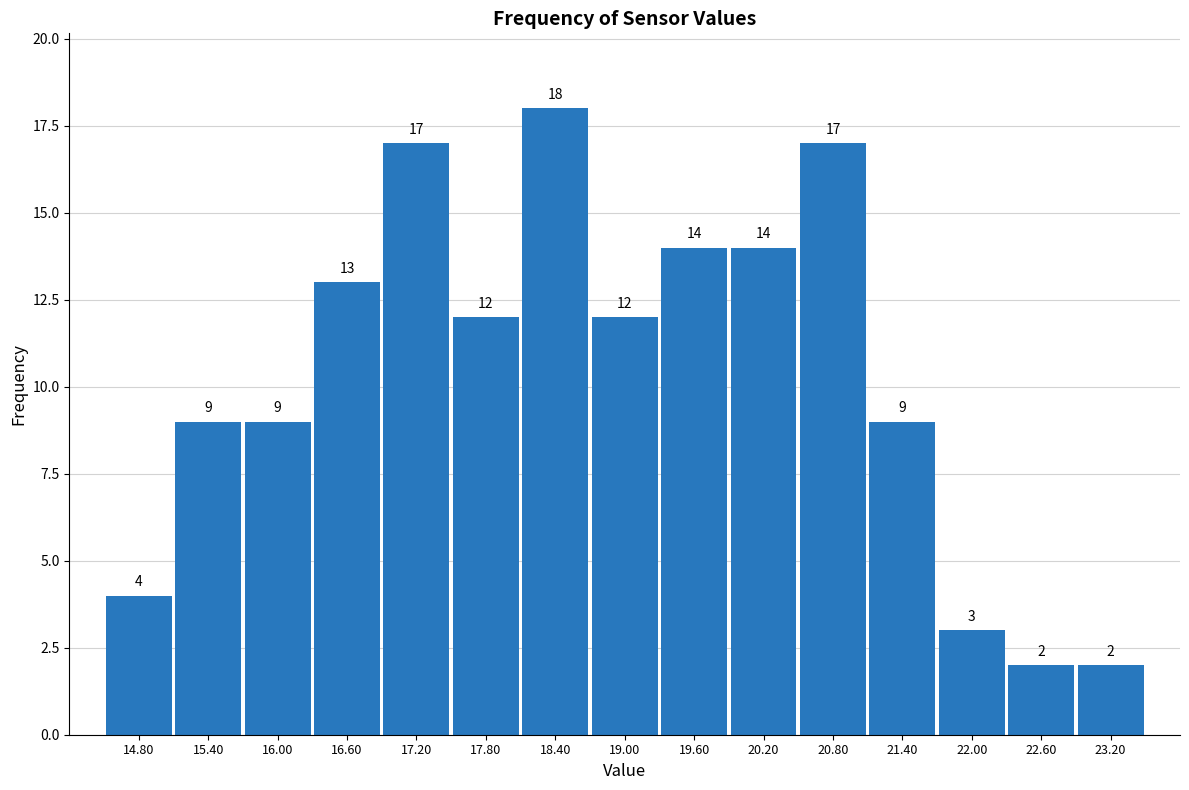

Reading left to right, list every bar in this chart as the range it spans on the x-axis followed by its height.

14.5 to 15.1: 4
15.1 to 15.7: 9
15.7 to 16.3: 9
16.3 to 16.9: 13
16.9 to 17.5: 17
17.5 to 18.1: 12
18.1 to 18.7: 18
18.7 to 19.3: 12
19.3 to 19.9: 14
19.9 to 20.5: 14
20.5 to 21.1: 17
21.1 to 21.7: 9
21.7 to 22.3: 3
22.3 to 22.9: 2
22.9 to 23.5: 2